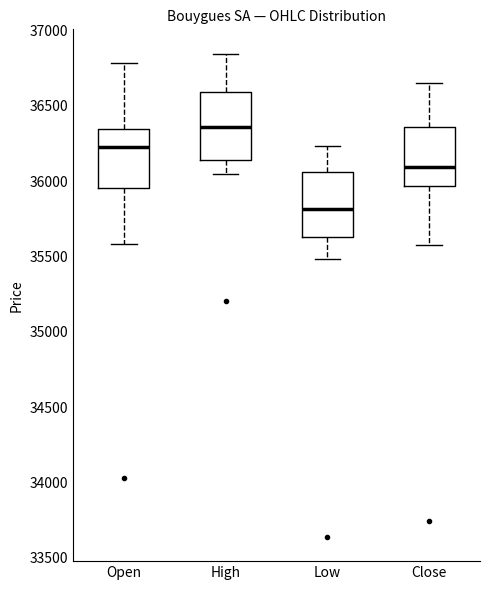

Reading left to right, read every box against the y-axis: the position of its median line, the range the box covers, and the ends of its whiskers. The values are not printed on the chart, so give them approximately, as read against the axis.

Open: median 36200, box 35950 to 36350, whiskers 35600 to 36800
High: median 36350, box 36150 to 36600, whiskers 36050 to 36850
Low: median 35800, box 35650 to 36050, whiskers 35500 to 36250
Close: median 36100, box 35950 to 36350, whiskers 35600 to 36650